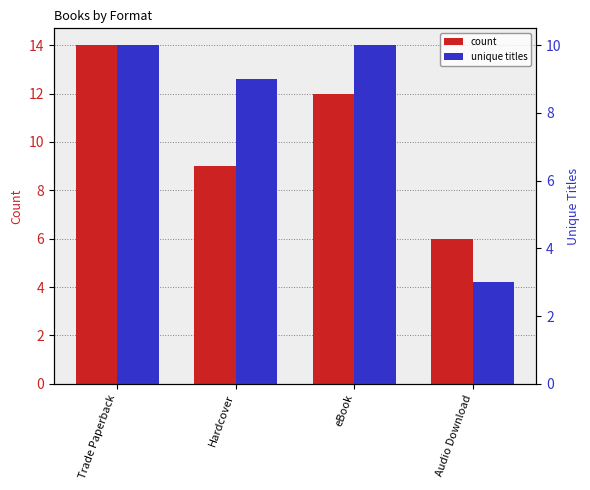

At how many categories does at least one series exceed 9?

2